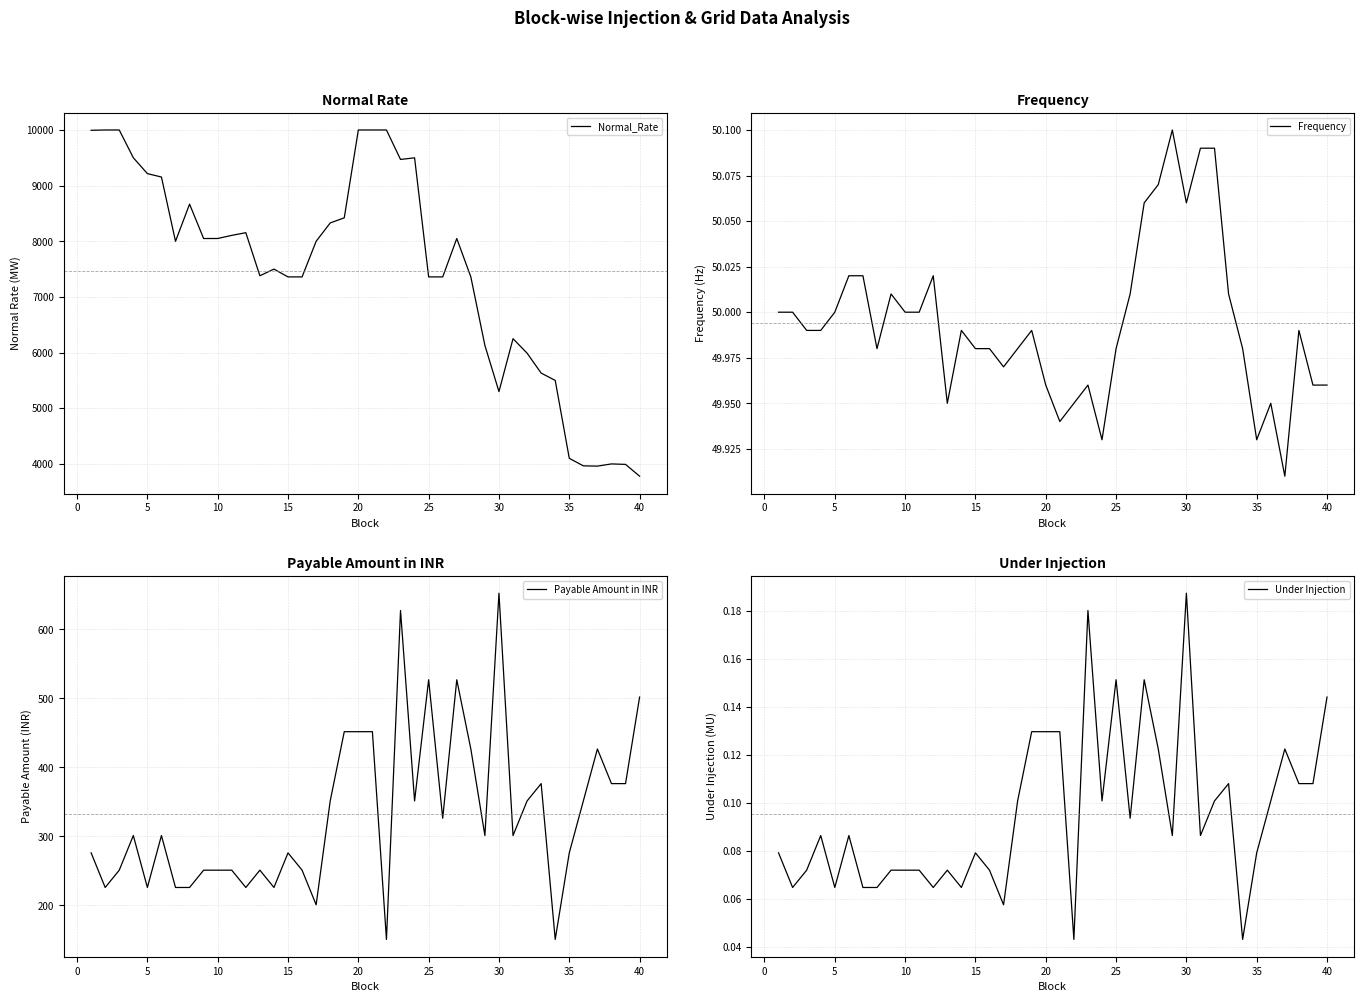

What is the maximum value for Payable Amount in INR?

652.6